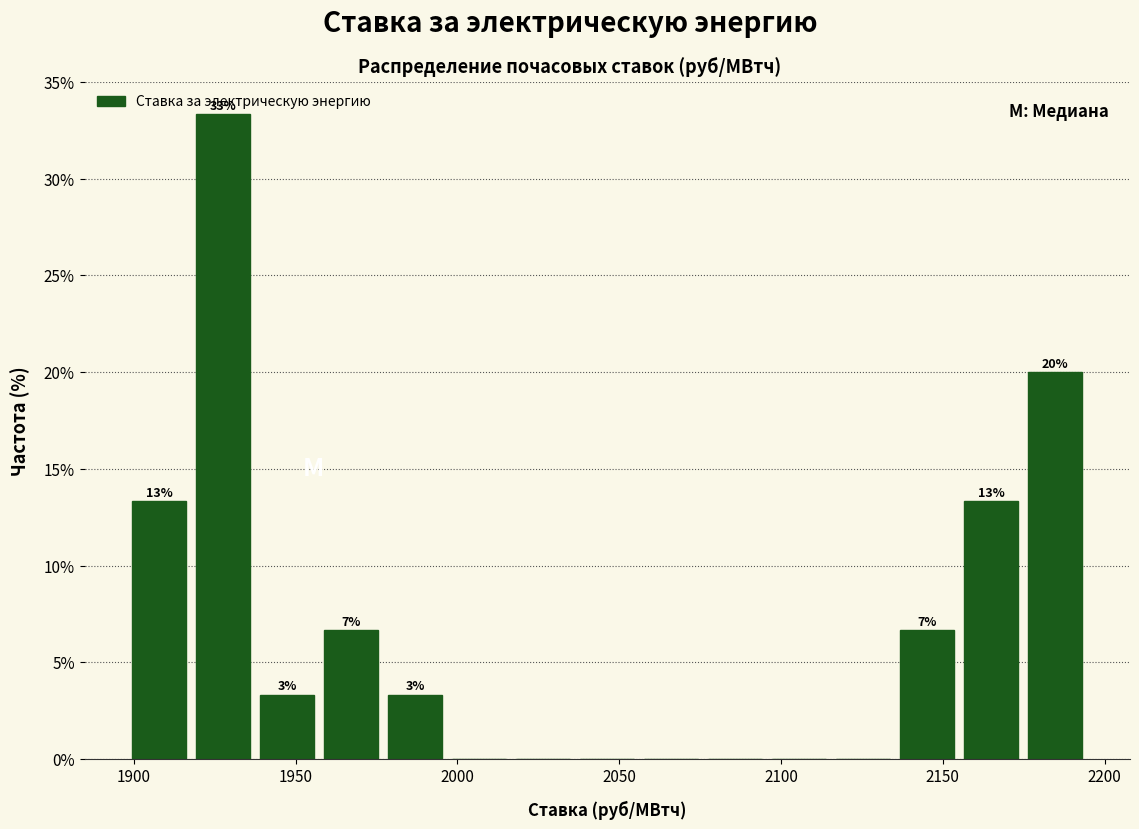

Around what value on the x-axis is the tallest bar? Give the approximate position of its centre, as read against the axis.

1930